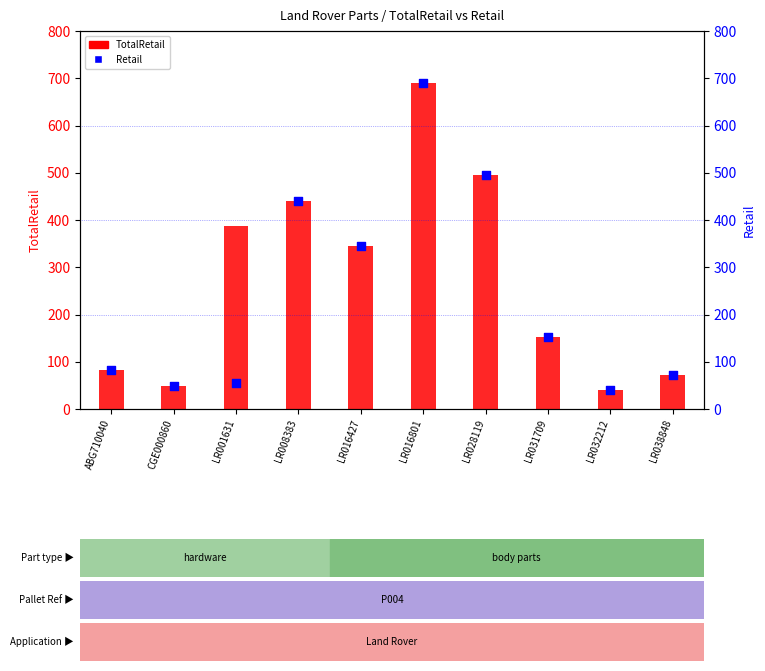

Is the value of Retail at ABG710040 greater than the value of TotalRetail at LR001631?

No